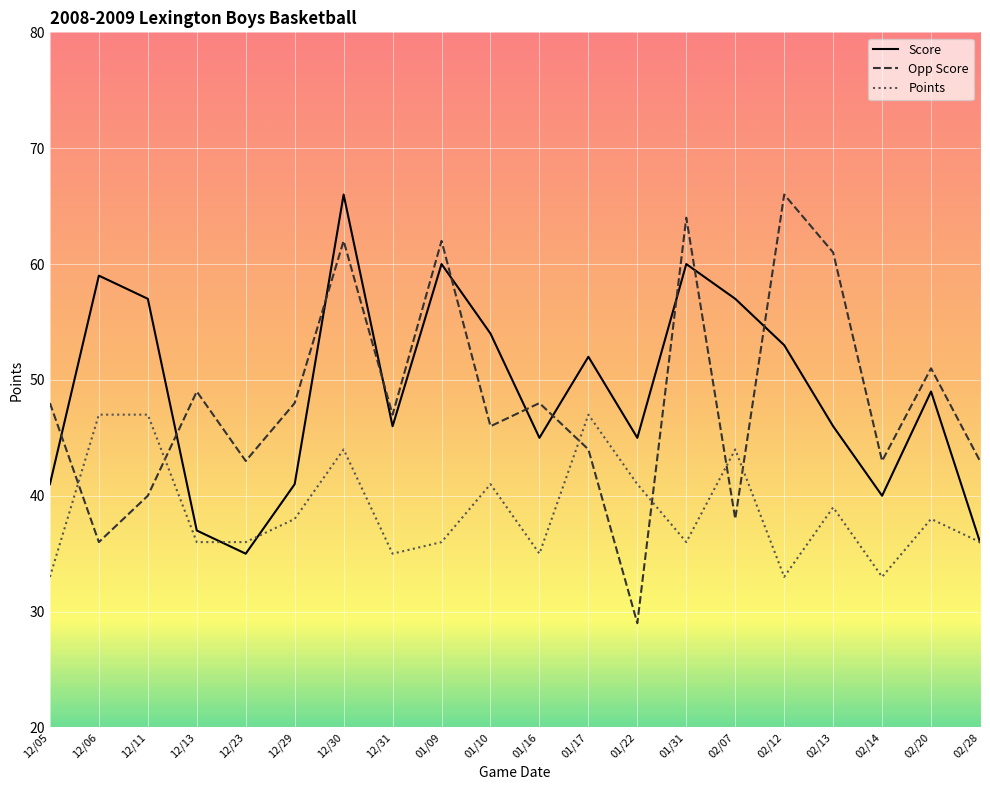

True or false: Opp Score and Score intersect in this chart.

True